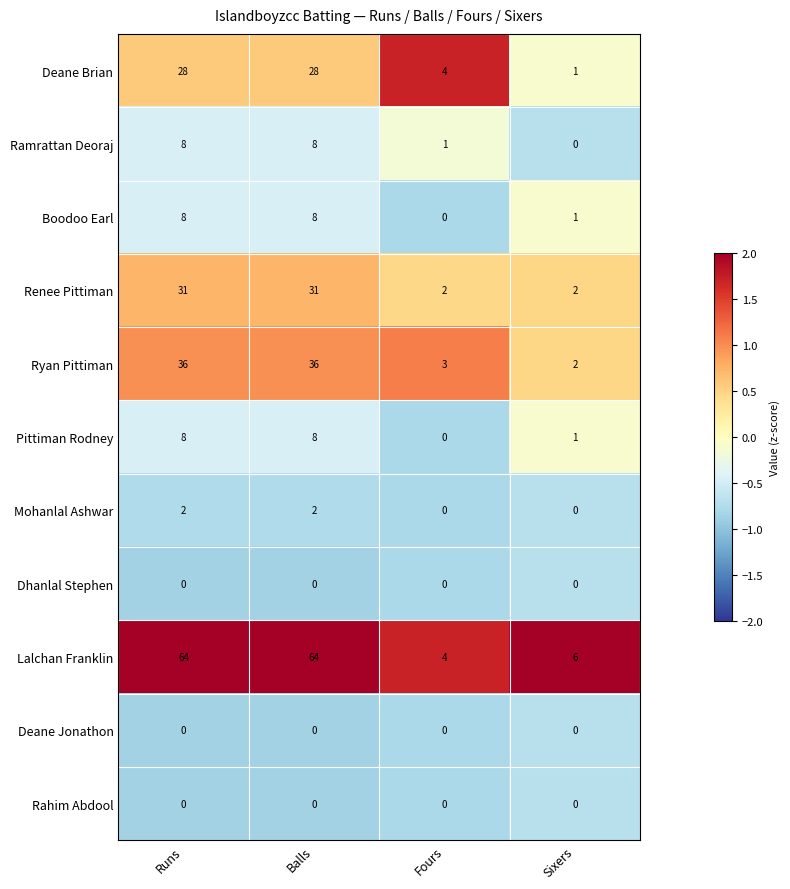

What value does the Ramrattan Deoraj series have at Balls?

8